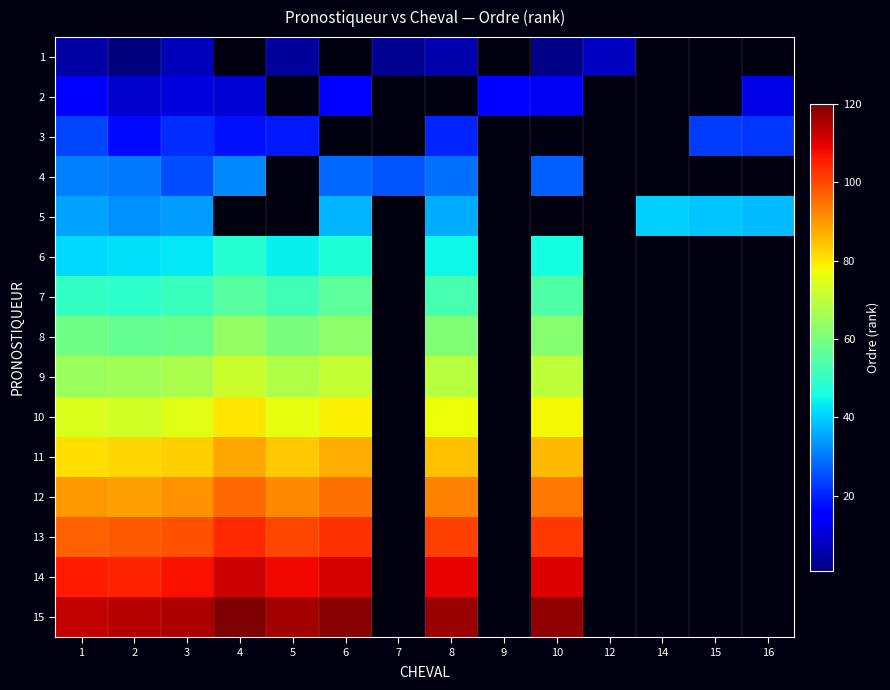

The 11 series shows 39.8 at 10. True or false?

False